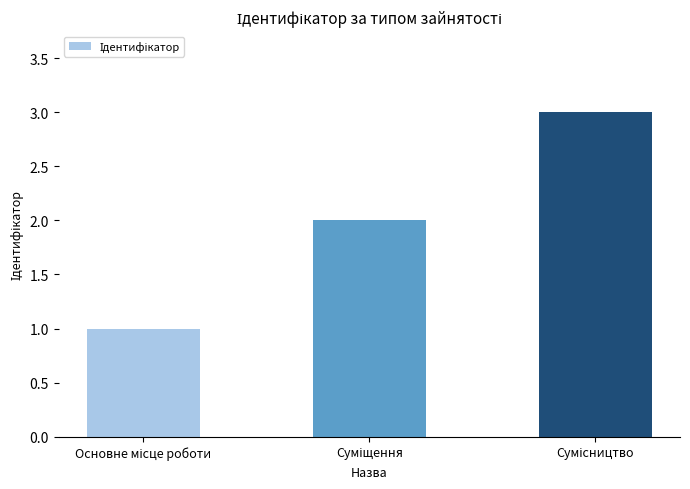

What is the greatest value displayed?

3